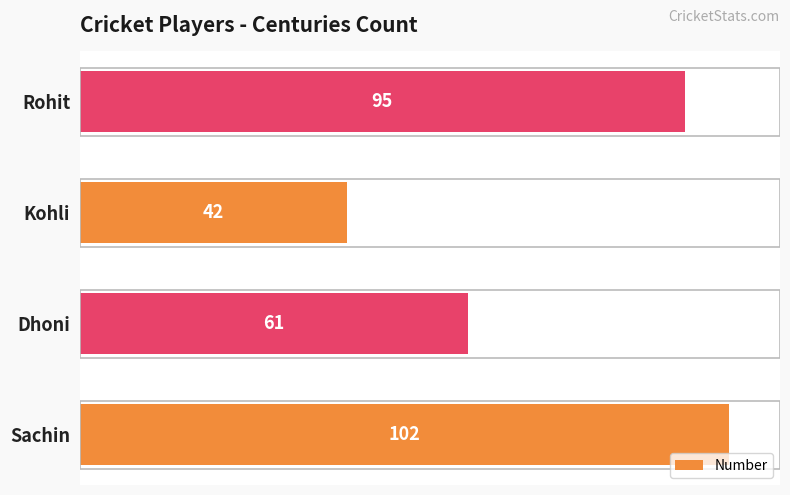

The chart shows a value of 64 at Sachin. True or false?

False